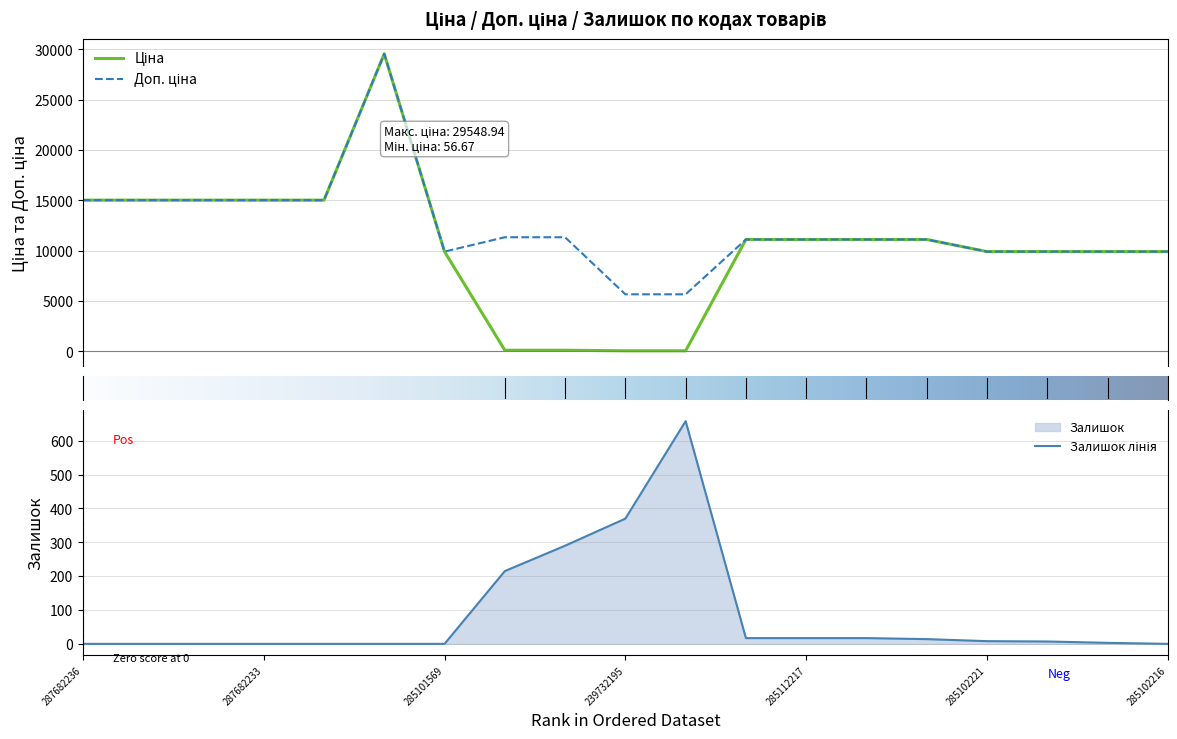

Reading left to right, transcribe all the data shown in this chart.

Ціна: 287682236=15019.2	287682235=15019.2	287682234=15019.2	287682233=15019.2	287682231=15019.2	287702232=29548.9	285101569=9908.5	239772195=113.3	239772179=113.3	239732195=56.7	239732179=56.7	285112220=11113.6	285112217=11113.6	285111961=11113.6	285111912=11113.6	285102221=9908.5	285102219=9908.5	285102218=9908.5	285102216=9908.5
Доп. ціна: 287682236=15019.2	287682235=15019.2	287682234=15019.2	287682233=15019.2	287682231=15019.2	287702232=29548.9	285101569=9908.5	239772195=11334.0	239772179=11334.0	239732195=5667.0	239732179=5667.0	285112220=11113.6	285112217=11113.6	285111961=11113.6	285111912=11113.6	285102221=9908.5	285102219=9908.5	285102218=9908.5	285102216=9908.5
Залишок: 287682236=0.0	287682235=0.0	287682234=0.0	287682233=0.0	287682231=0.0	287702232=0.0	285101569=0.0	239772195=215.0	239772179=290.0	239732195=370.0	239732179=658.0	285112220=17.0	285112217=17.0	285111961=17.0	285111912=14.0	285102221=8.0	285102219=7.0	285102218=3.0	285102216=0.0